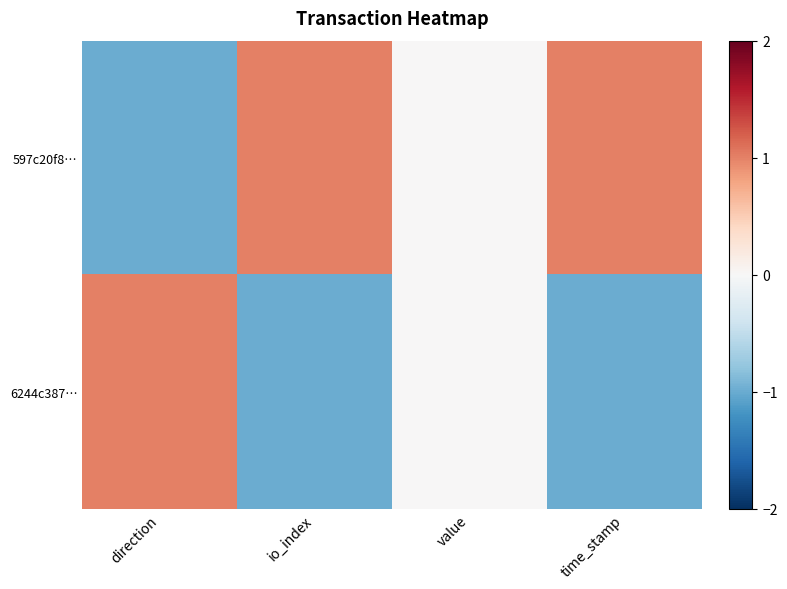

Which series has the largest total across all categories?

597c20f8…